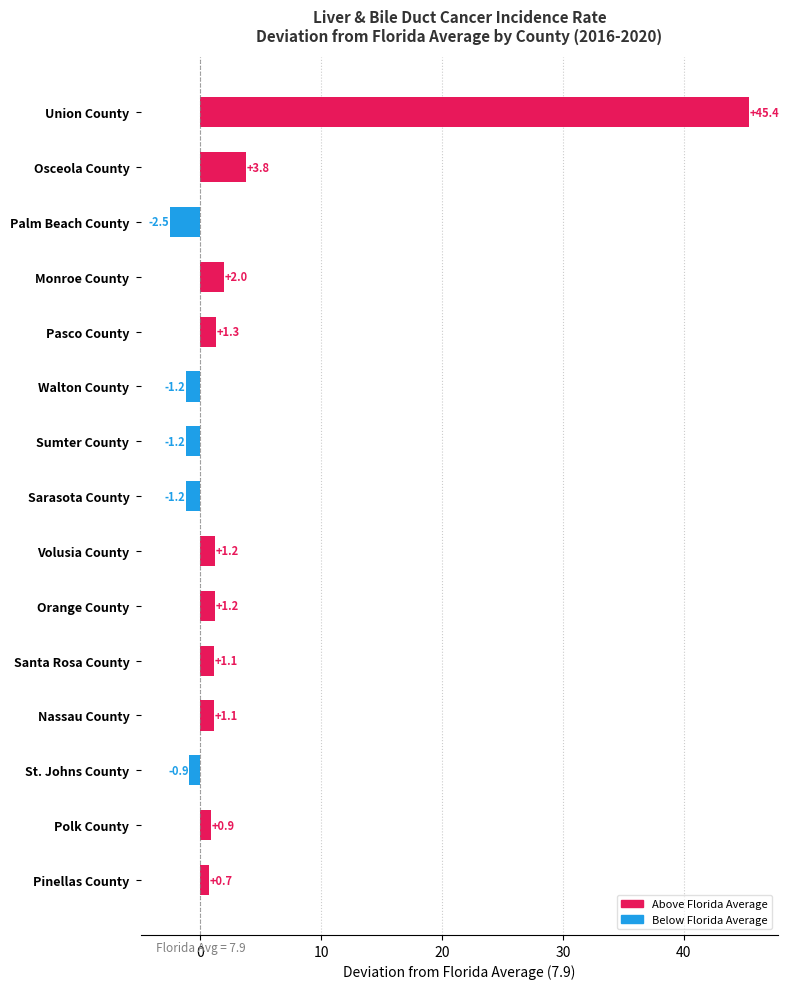

What is the difference between the second highest and second lowest values?

5.0